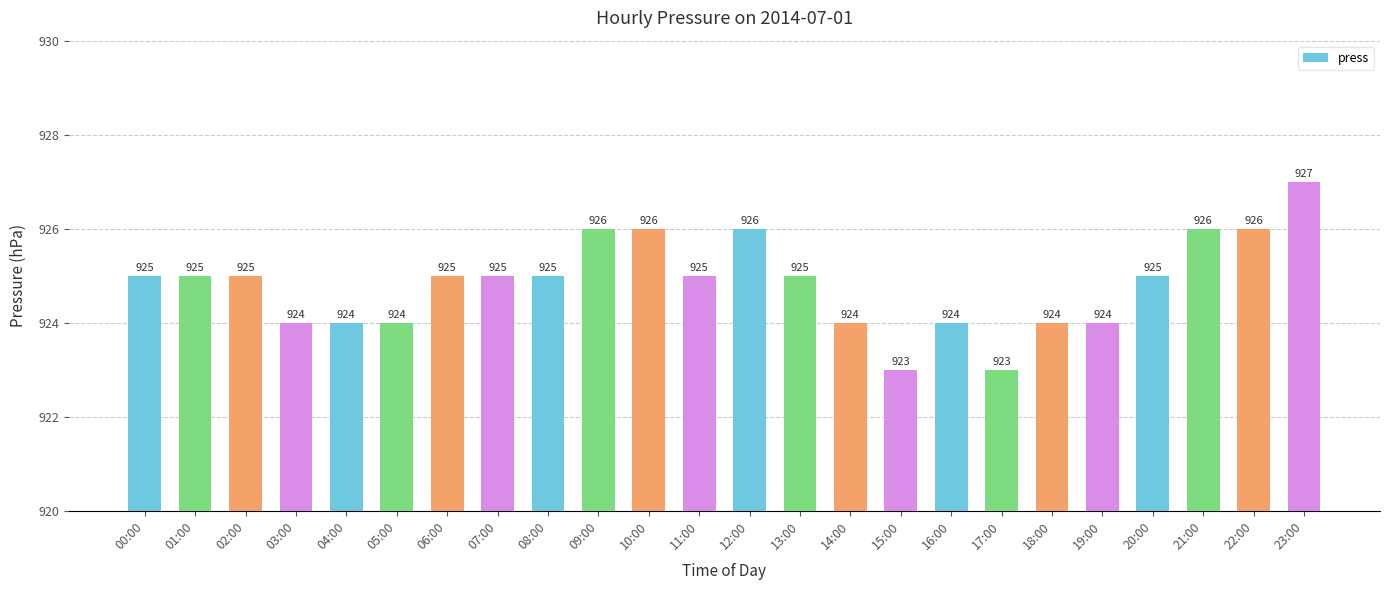

What is the maximum value shown in the chart?

927